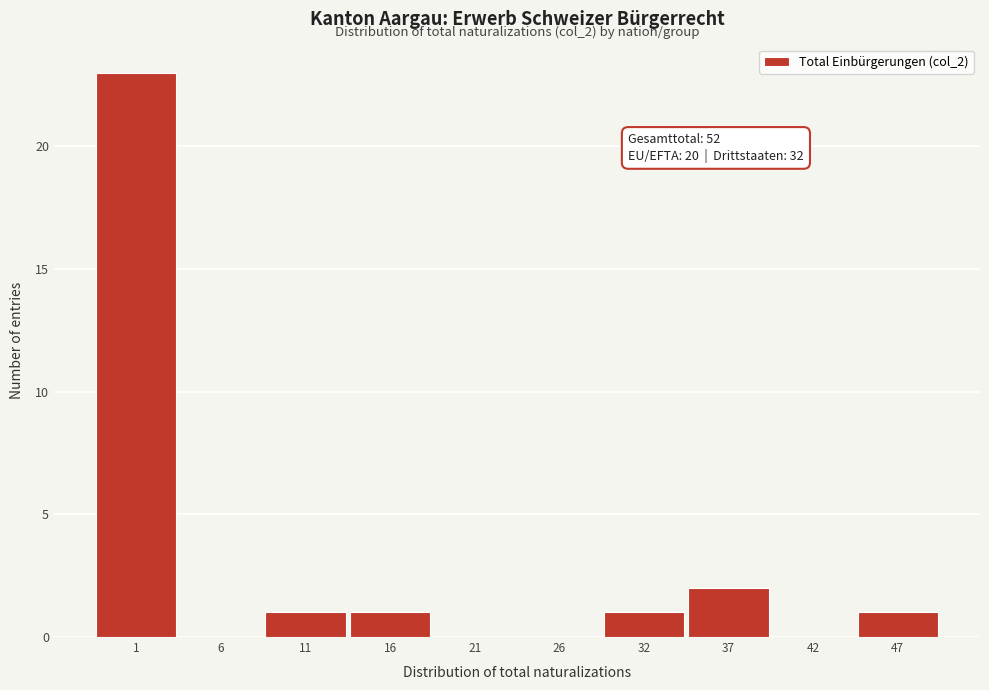

Reading right to left, what are all the values shown in this chart?

47=1	42=0	37=2	32=1	26=0	21=0	16=1	11=1	6=0	1=23